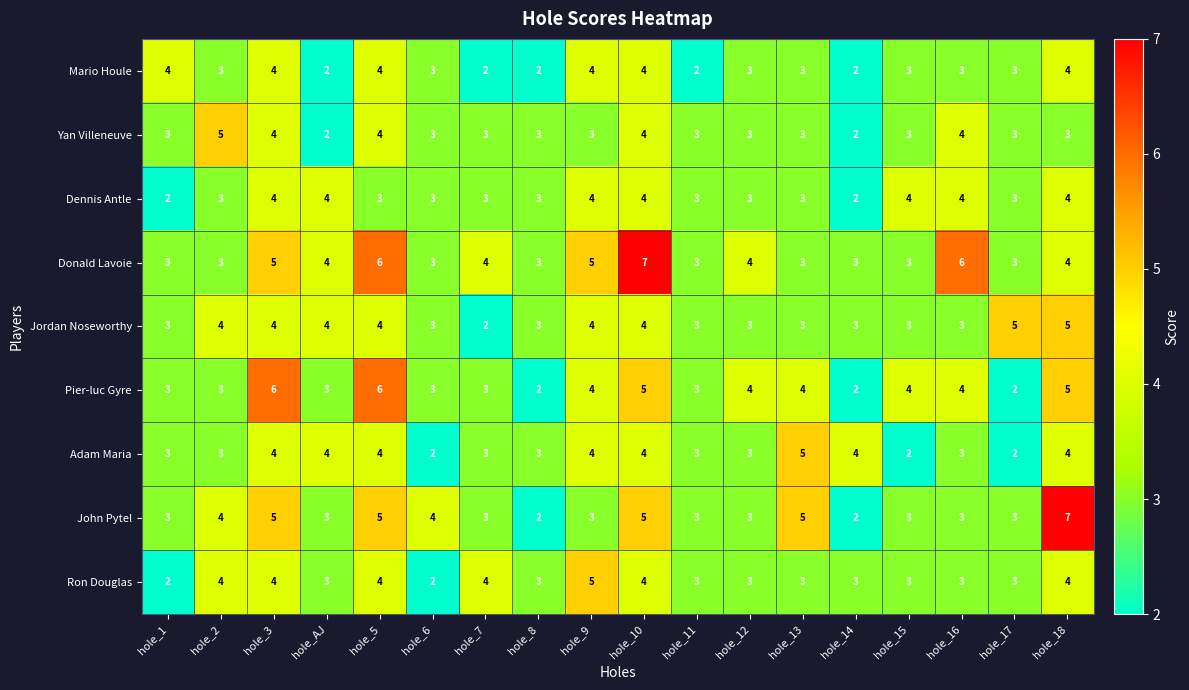

What is the approximate value of John Pytel at hole_9?

3